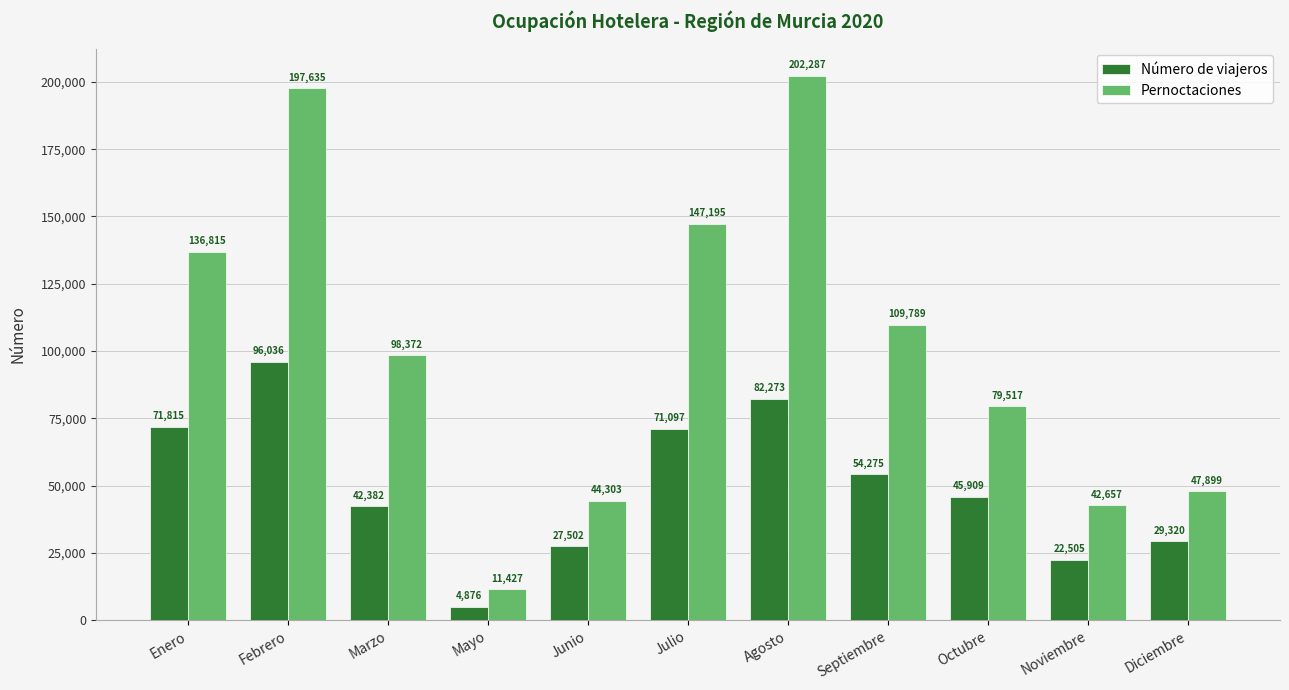

The Número de viajeros series shows 30317 at Septiembre. True or false?

False